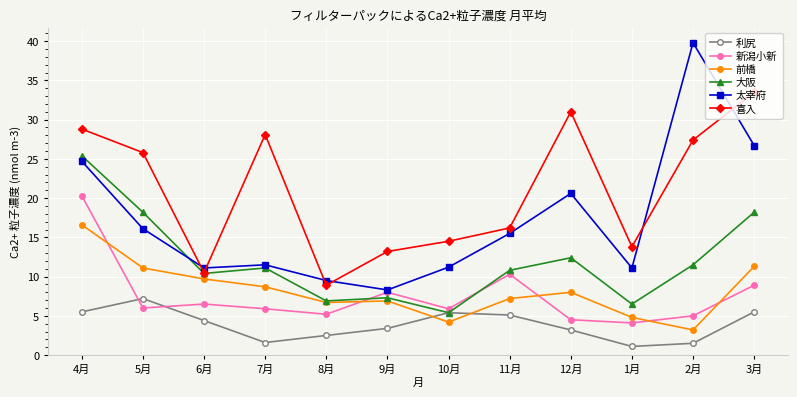

What is the difference between the second highest and minimum values in the 喜入 series?

22.1